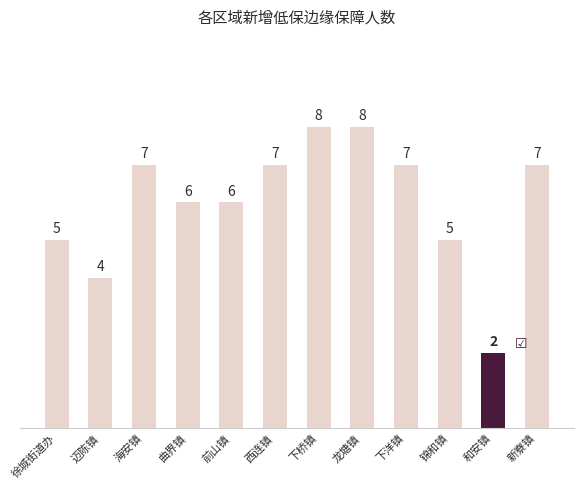

Count the number of categories in the chart.

12